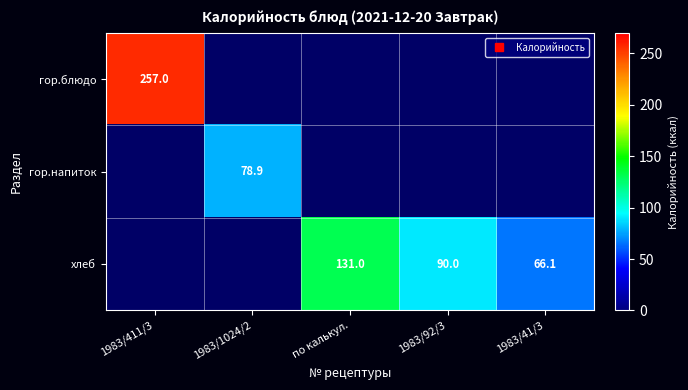

At how many categories does at least one series exceed 36?

5